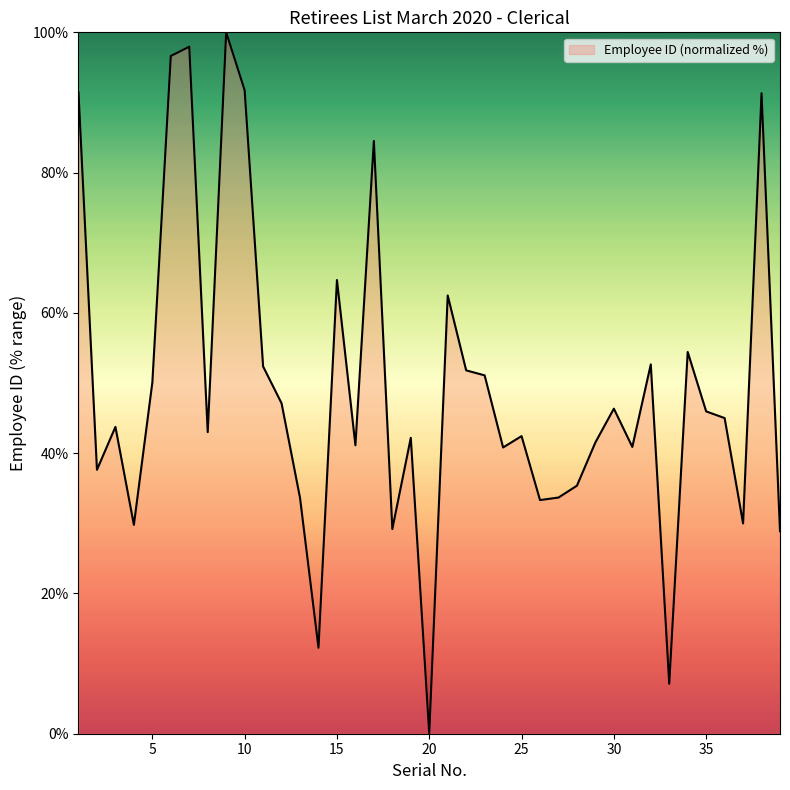

Does the chart have visible grid lines?

No